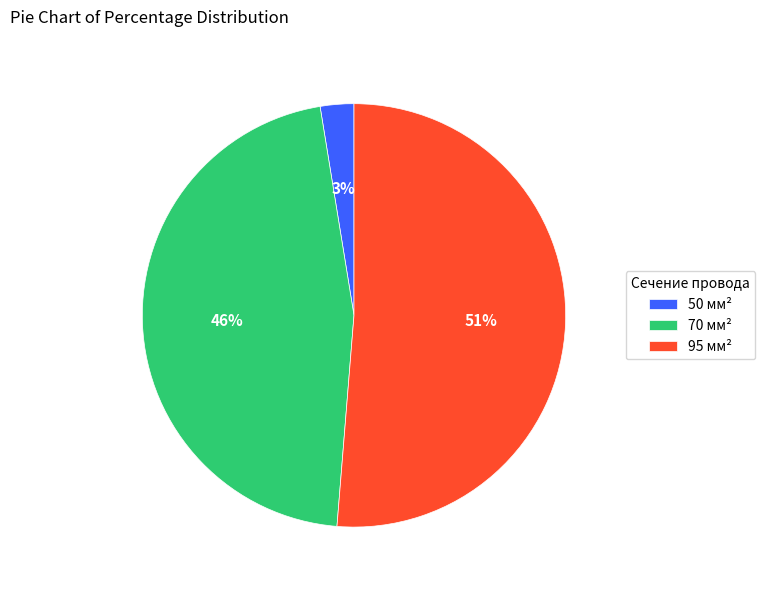

What percentage is the 50 мм² slice, to the nearest percent?

3%